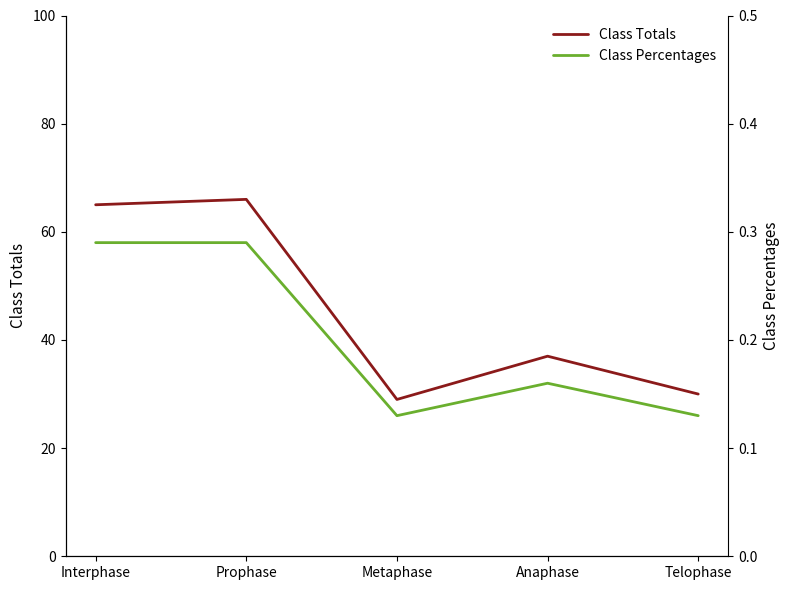

Reading right to left, transcribe all the data shown in this chart.

Class Totals: Telophase=30.0	Anaphase=37.0	Metaphase=29.0	Prophase=66.0	Interphase=65.0
Class Percentages: Telophase=0.1	Anaphase=0.2	Metaphase=0.1	Prophase=0.3	Interphase=0.3